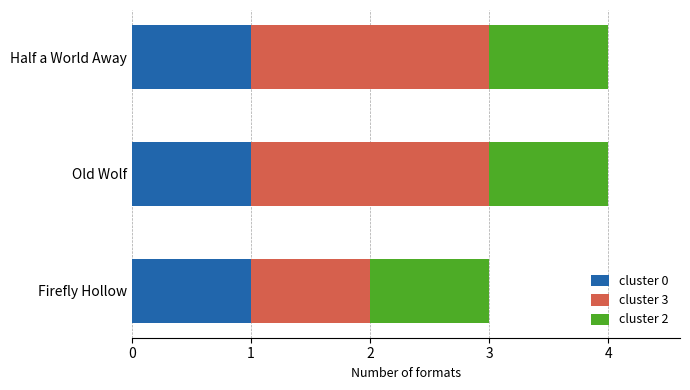

True or false: cluster 0 has a value of 0 at Half a World Away.

False